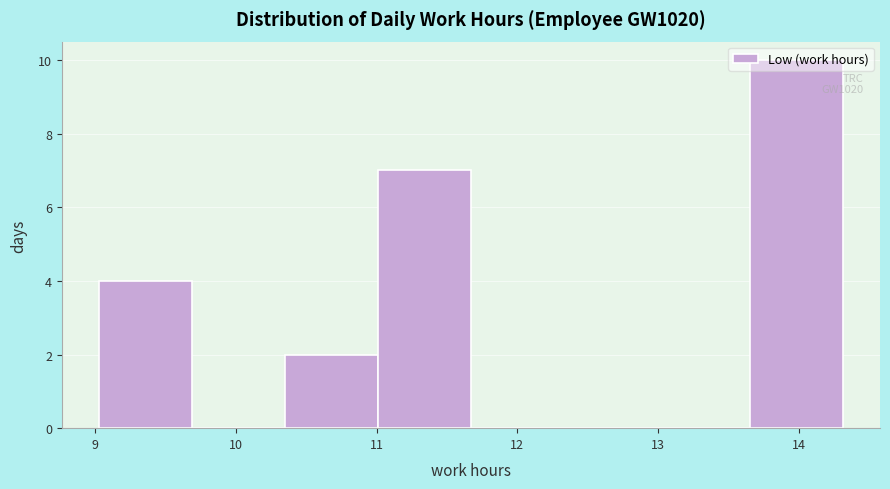

Over which range of the x-axis is the bar tallest?

13.65 to 14.31